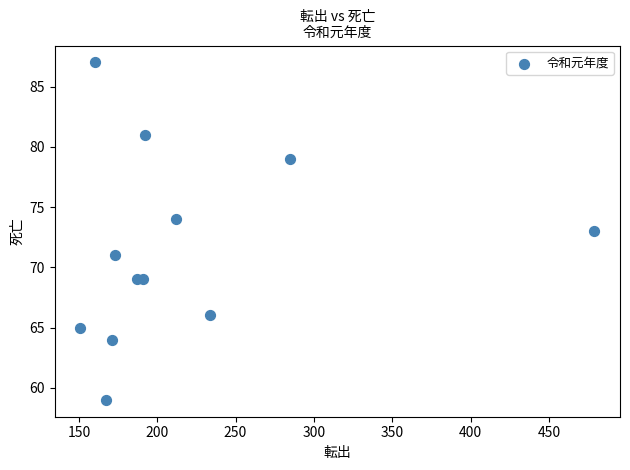

What is the average Y value?

71